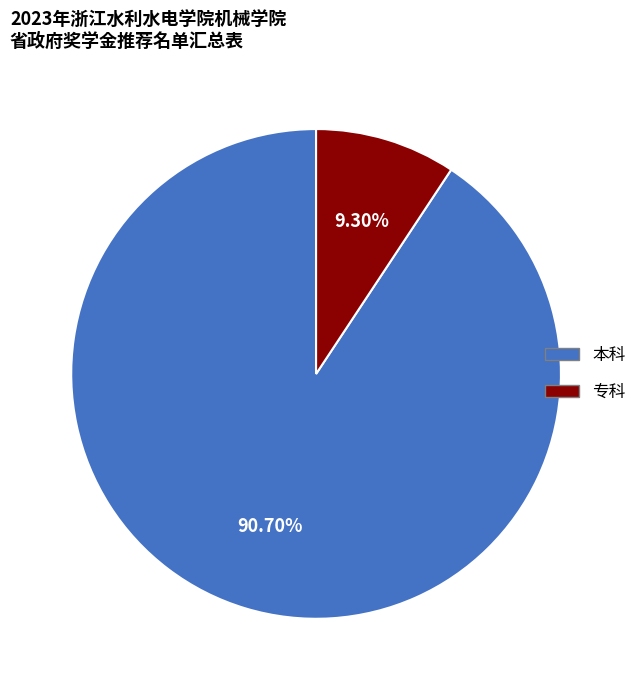

To the nearest percent, what percentage of the pie is 本科?

91%